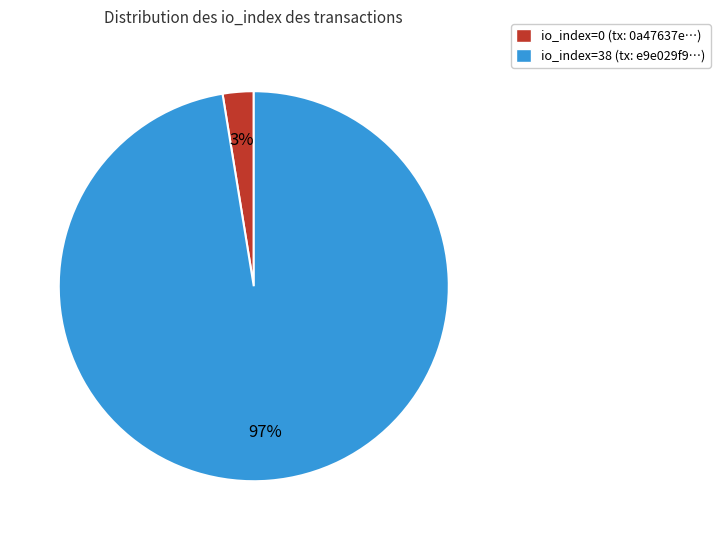

To the nearest percent, what is the average slice percentage?

50%